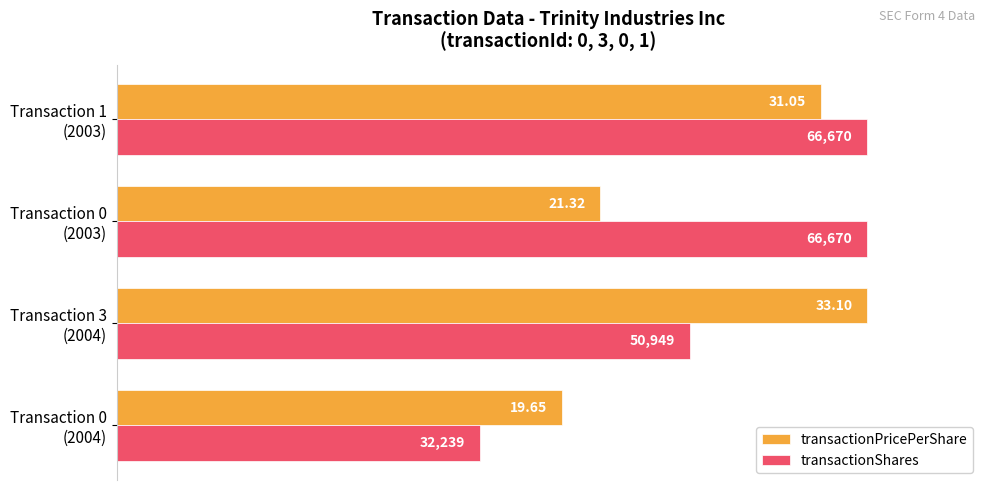

What are all the series names shown in the legend?

transactionPricePerShare, transactionShares